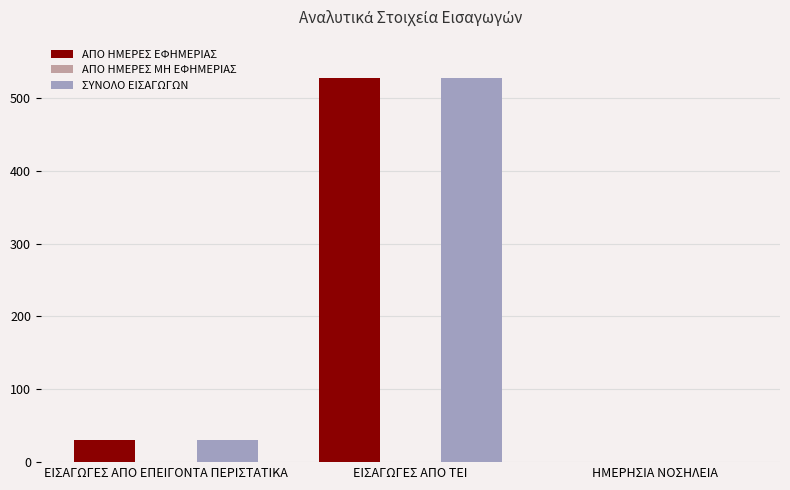

Is it true that ΑΠΟ ΗΜΕΡΕΣ ΕΦΗΜΕΡΙΑΣ equals 196 at ΗΜΕΡΗΣΙΑ ΝΟΣΗΛΕΙΑ?

False